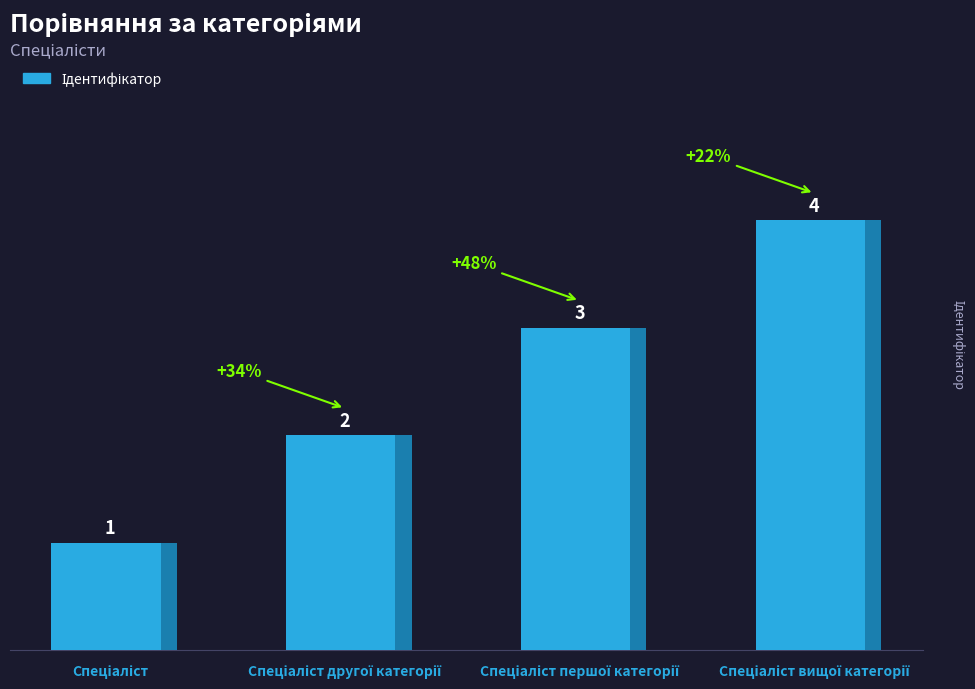

Rank the categories by value from highest to lowest.

Спеціаліст вищої категорії, Спеціаліст першої категорії, Спеціаліст другої категорії, Спеціаліст